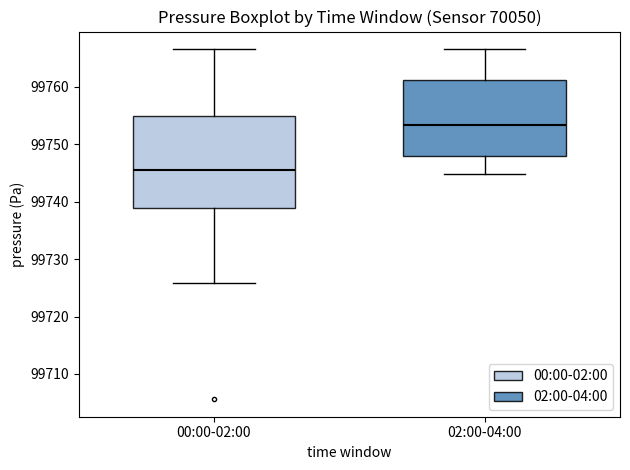

Where does the upper whisker of the box for 02:00-04:00 end on the y-axis? The values are not printed on the chart, so give them approximately, as read against the axis.

99767